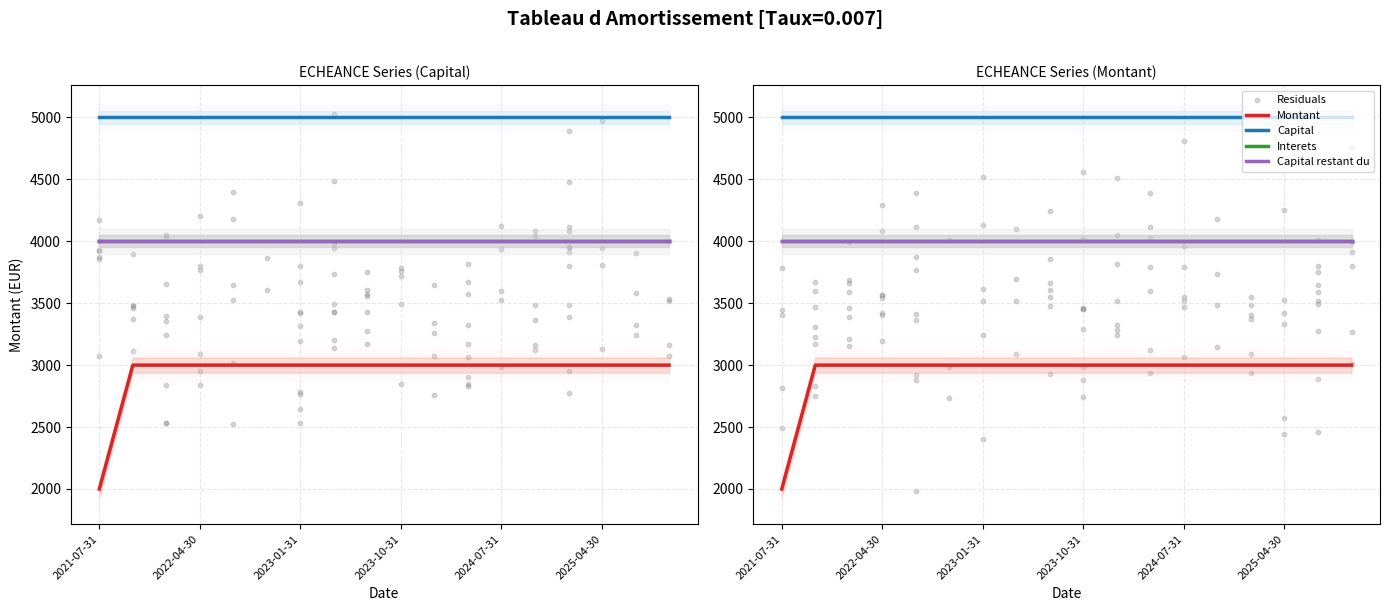

Is the value of Capital restant du at 2022-04-30 greater than the value of Capital at 2025-04-30?

No